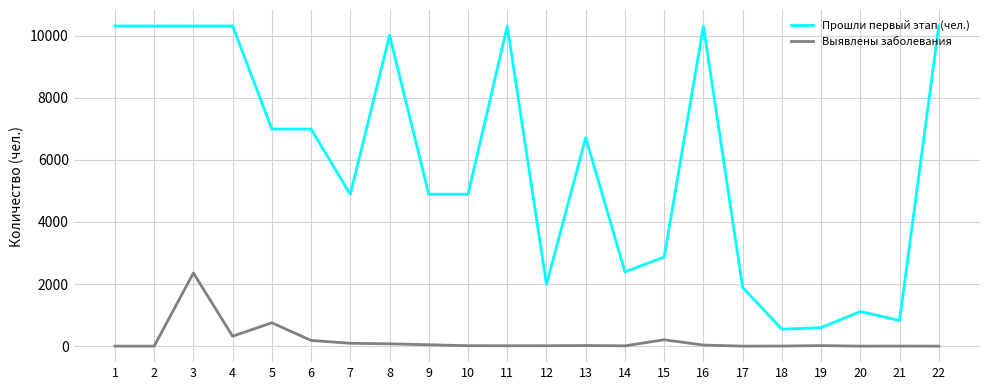

Where is Выявлены заболевания nearest to the value 1177?

5